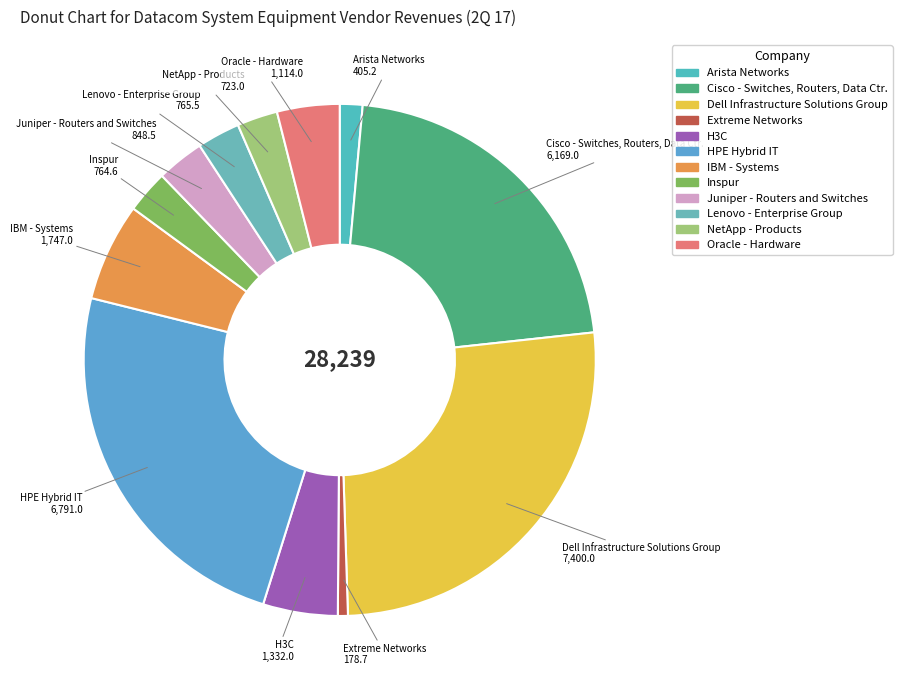

Do Cisco - Switches, Routers, Data Ctr. and Juniper - Routers and Switches together represent more than half of the pie?

No